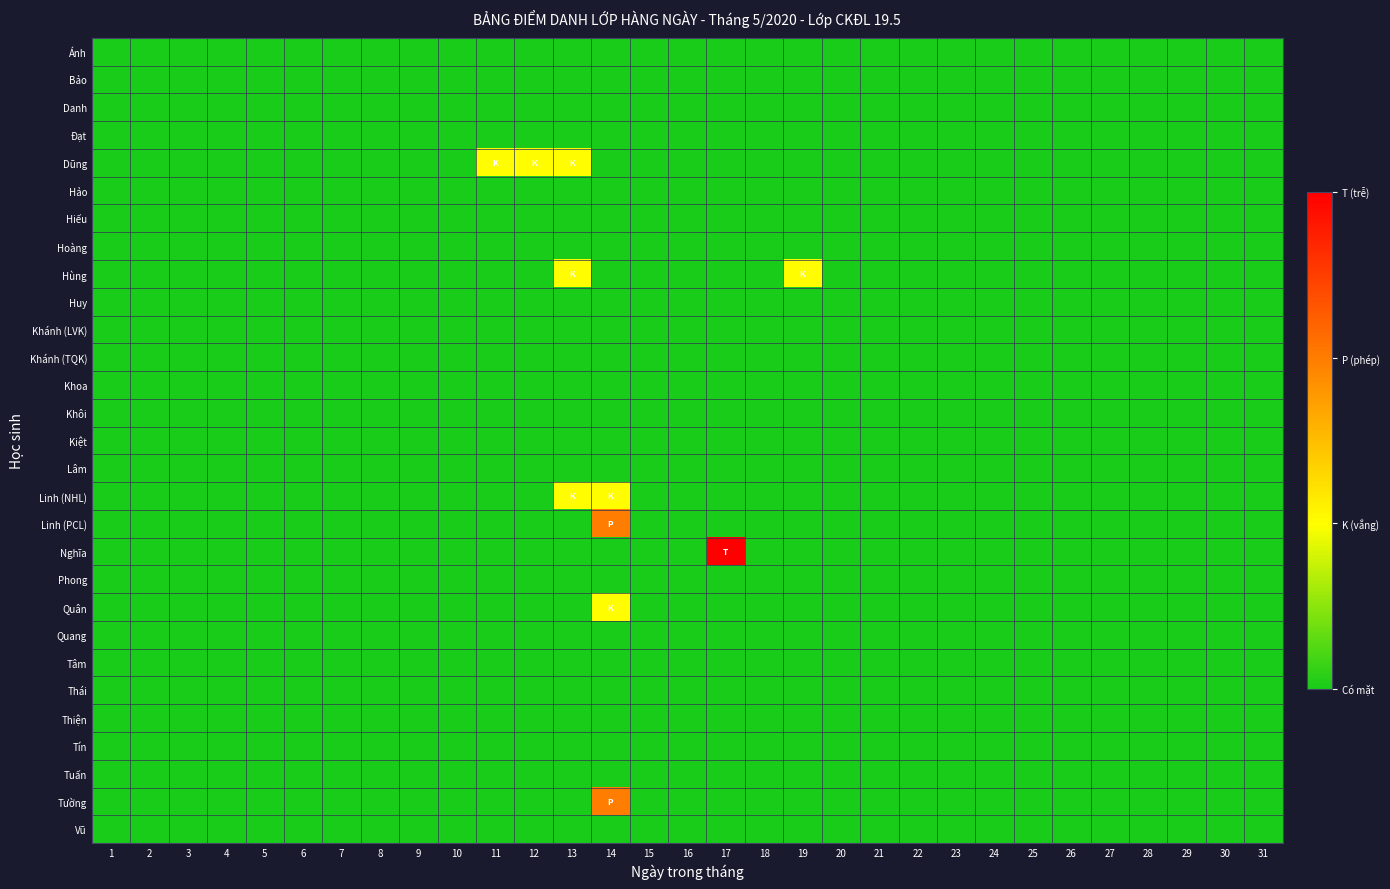

Count the number of categories in the chart.

31